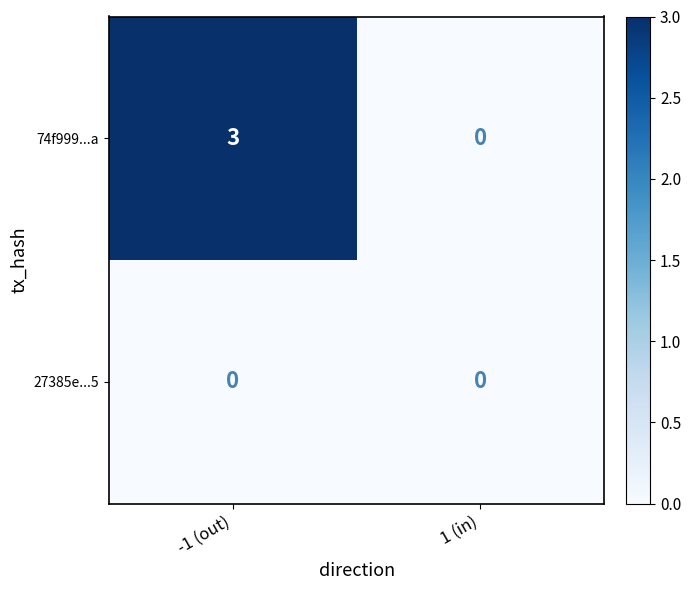

At how many categories does at least one series exceed 2?

1